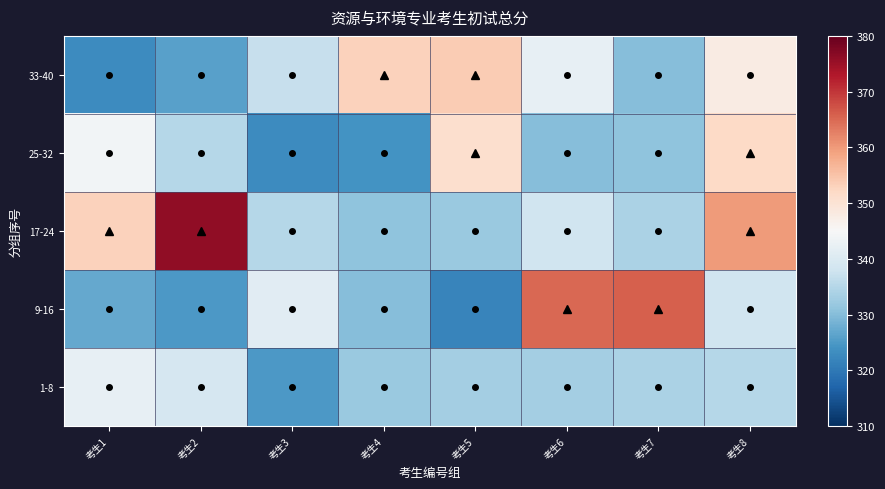

Reading left to right, extract all data points from this chart.

1-8: 考生1=342	考生2=339	考生3=325	考生4=332	考生5=333	考生6=333	考生7=334	考生8=335
9-16: 考生1=327	考生2=325	考生3=341	考生4=330	考生5=322	考生6=365	考生7=366	考生8=338
17-24: 考生1=353	考生2=376	考生3=335	考生4=331	考生5=332	考生6=338	考生7=334	考生8=360
25-32: 考生1=344	考生2=335	考生3=323	考生4=324	考生5=351	考生6=330	考生7=331	考生8=352
33-40: 考生1=323	考生2=326	考生3=337	考生4=353	考生5=354	考生6=342	考生7=330	考生8=348